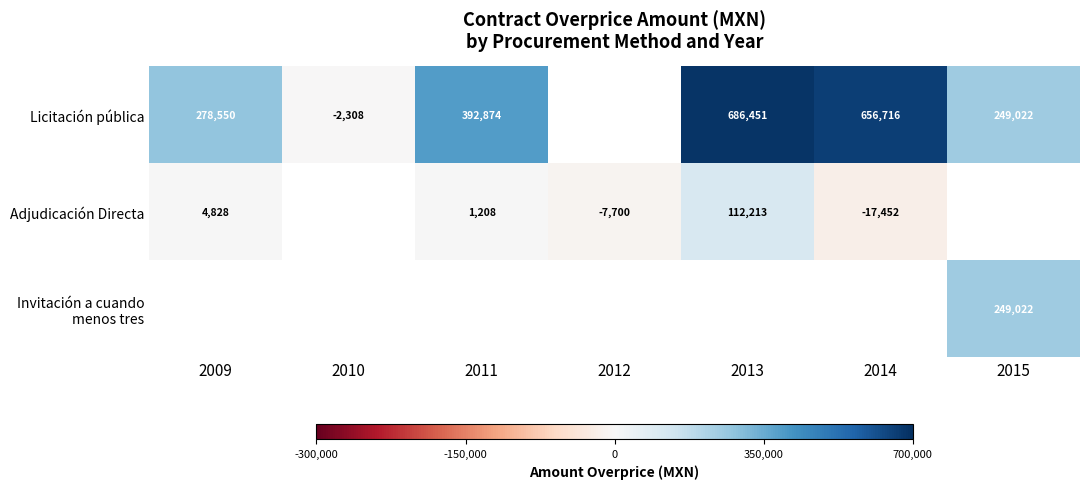

The Licitación pública series shows 686451 at 2013. True or false?

True